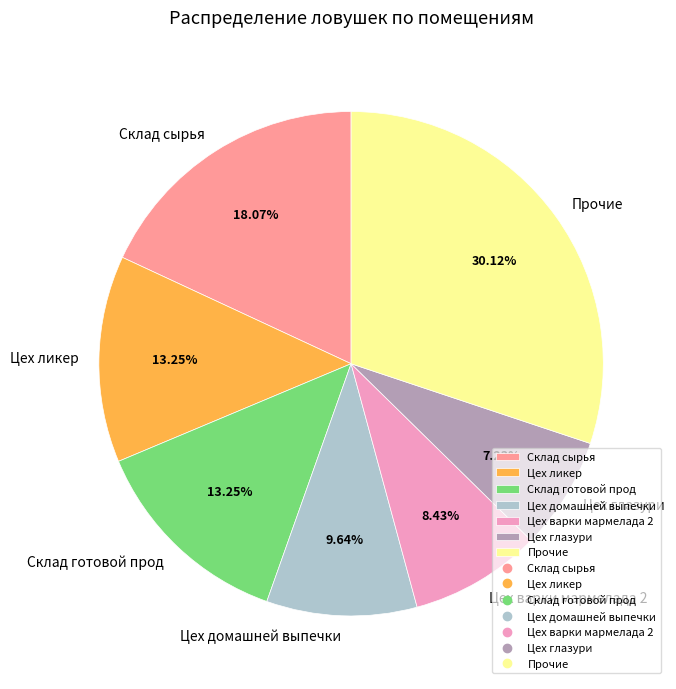

Which category has the smallest portion of the pie?

Цех глазури